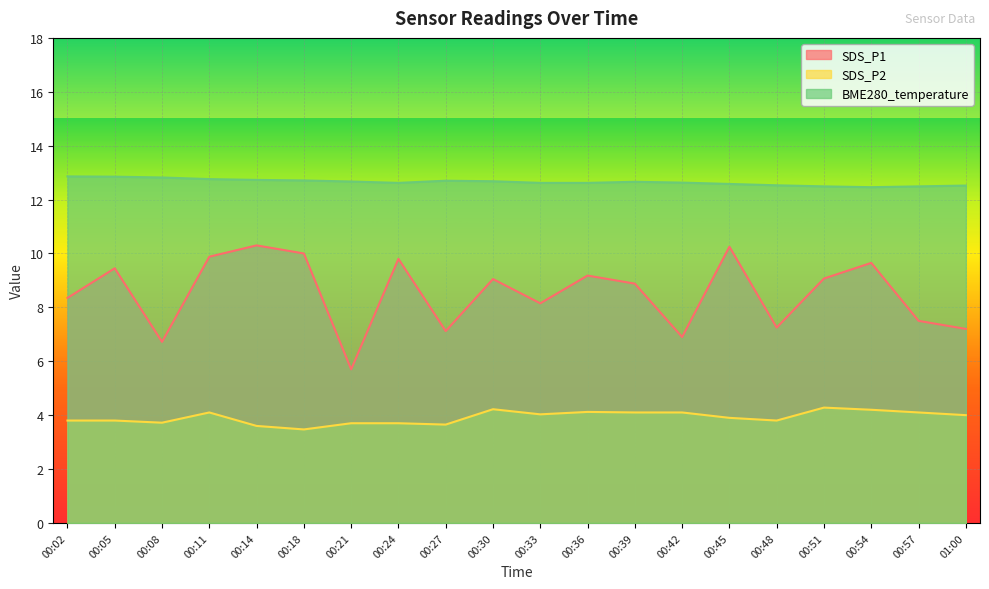

What is the total value across all series at 00:57?

24.1